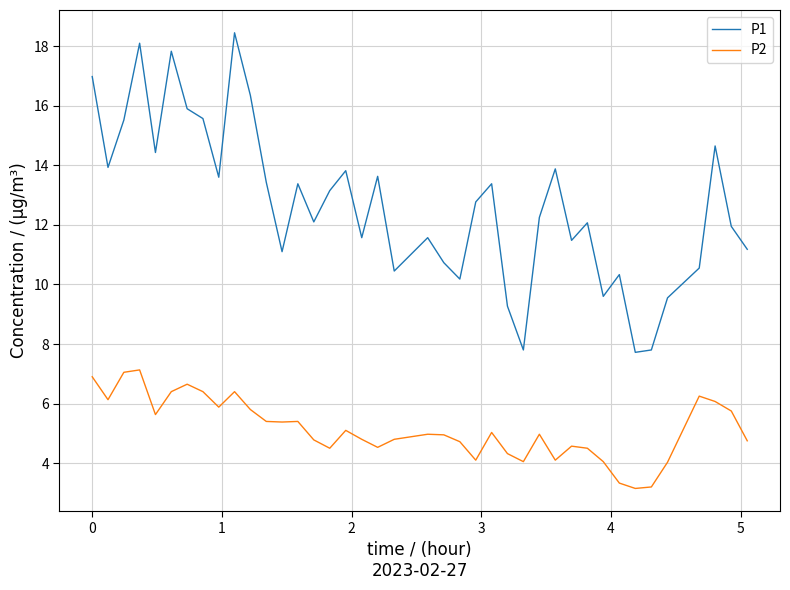

In P1, how many points are lower than both neighbors (excluding endpoints)?

12